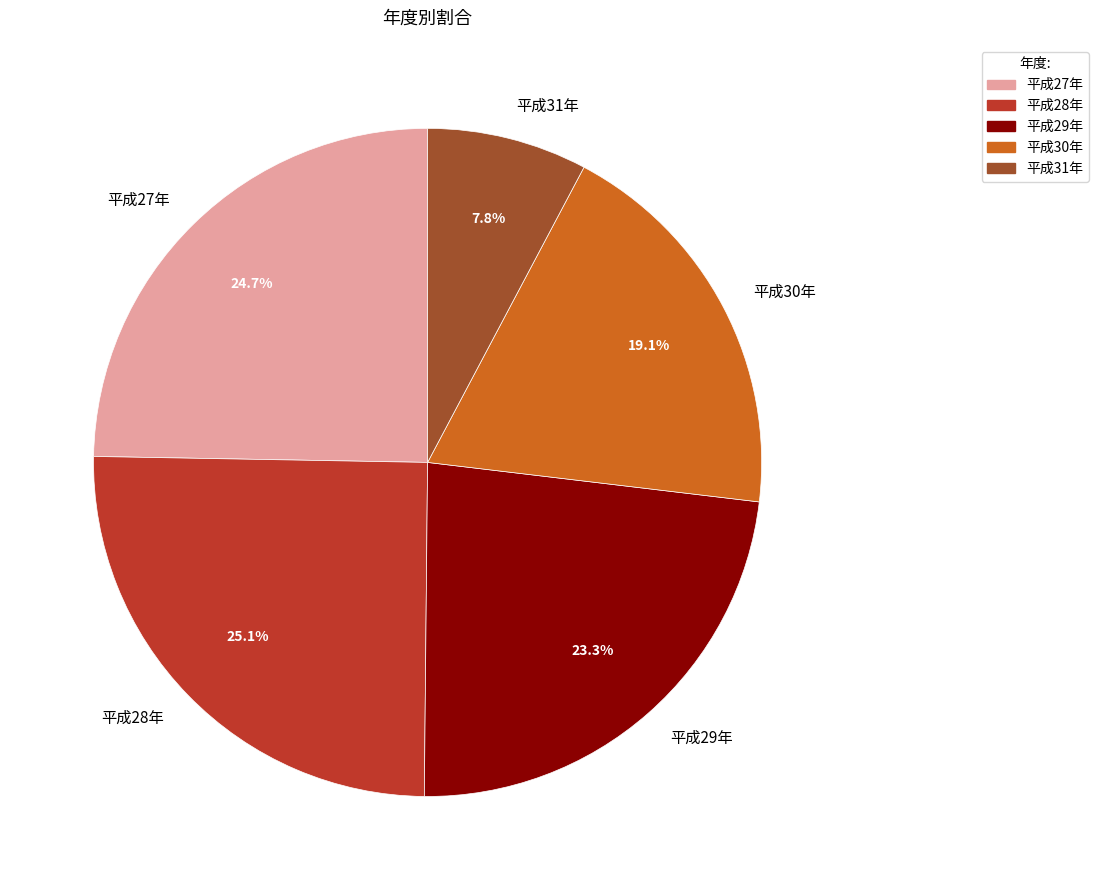

Is 平成29年 the majority of the pie?

No